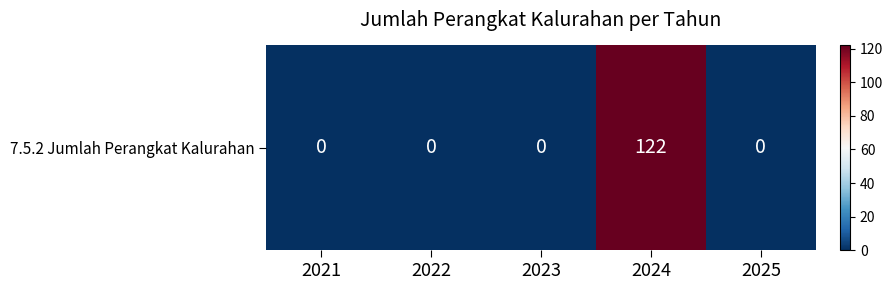

The value at 2021 is 58. True or false?

False